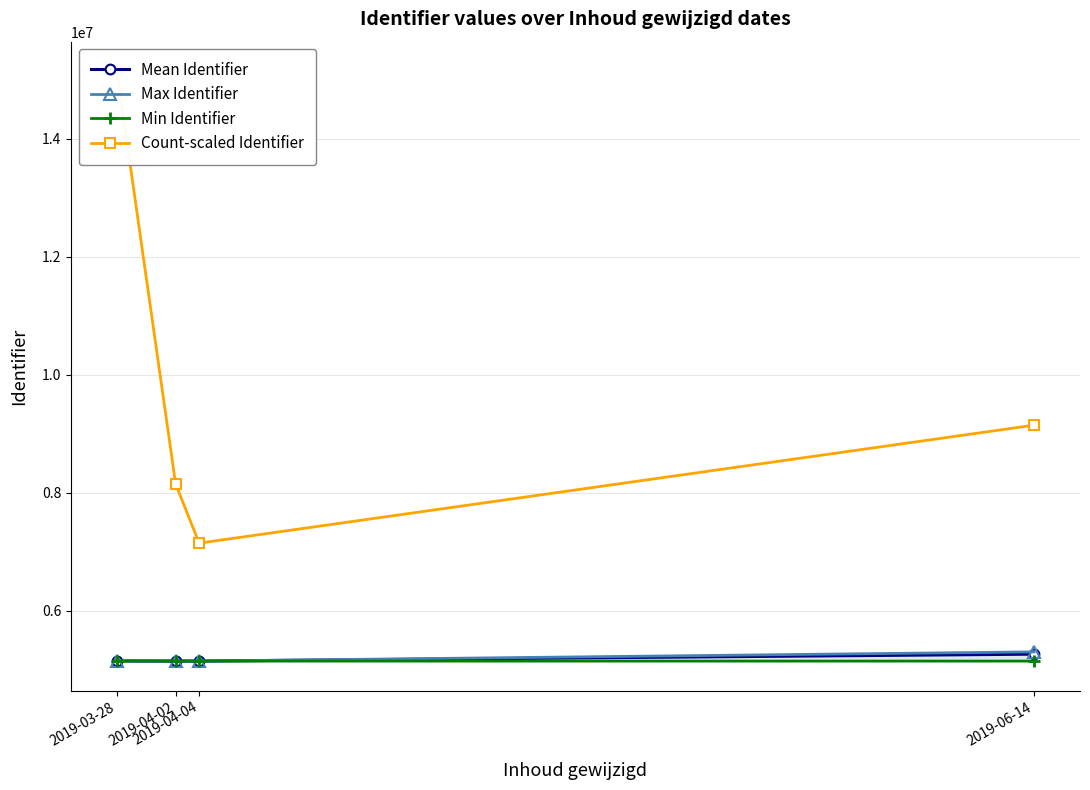

Rank the series by their maximum value, from highest to lowest.

Count-scaled Identifier, Max Identifier, Mean Identifier, Min Identifier